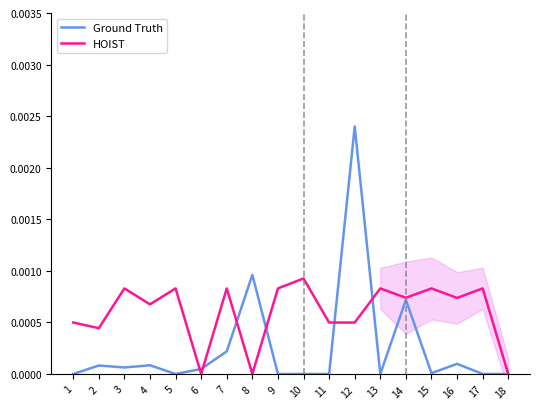

Does the chart display data point markers on the line(s)?

No